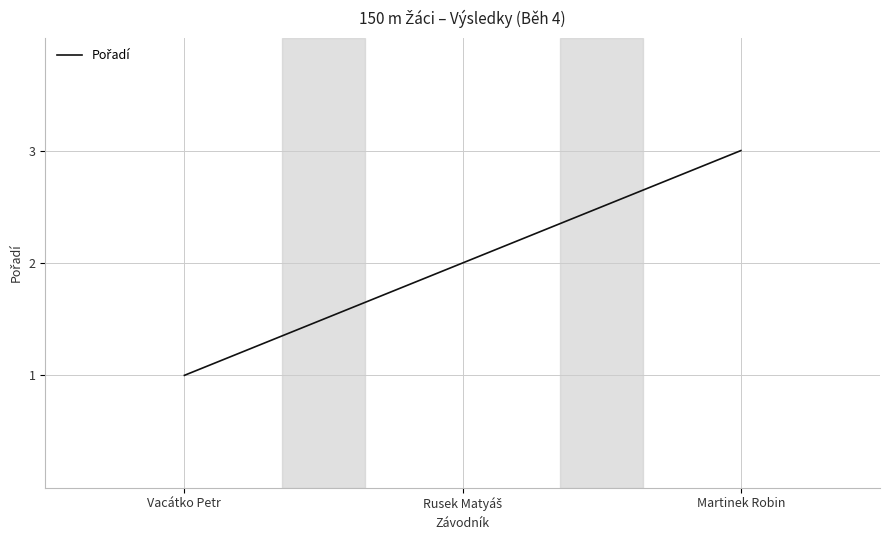

Reading left to right, what are all the values shown in this chart?

1	2	3